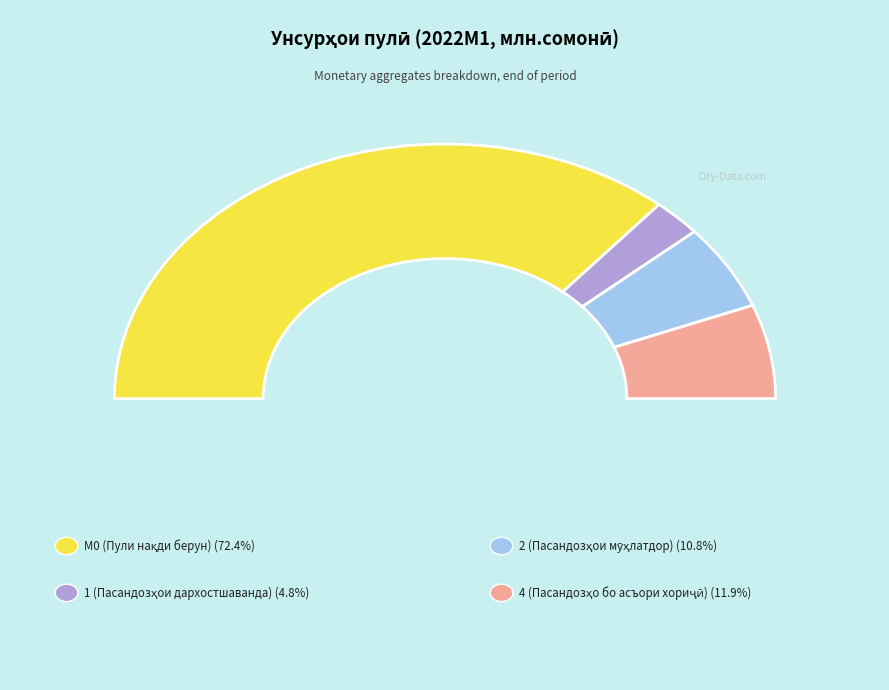

Which category accounts for the majority?

М0 (Пули нақди берун аз бонкҳо)